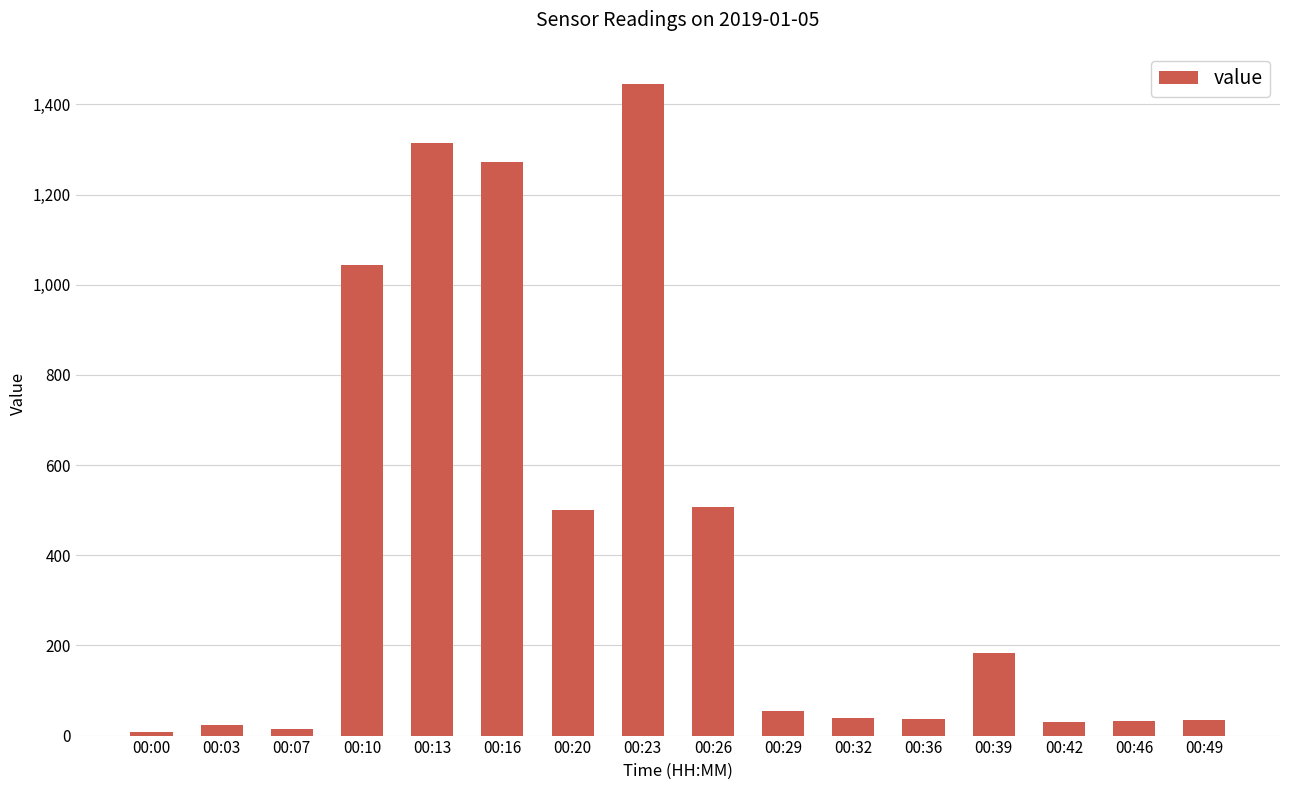

What is the value of the 6th bar from the left?

1271.7